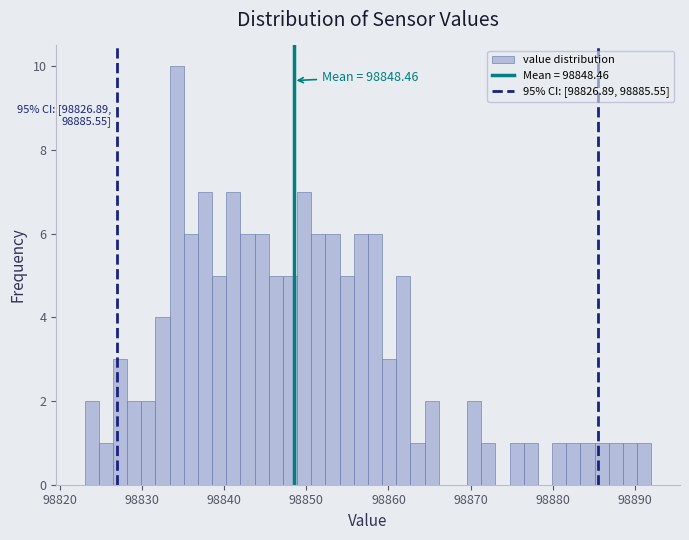

Read against the x-axis, roughly where is the centre of the tallest bar?

98834